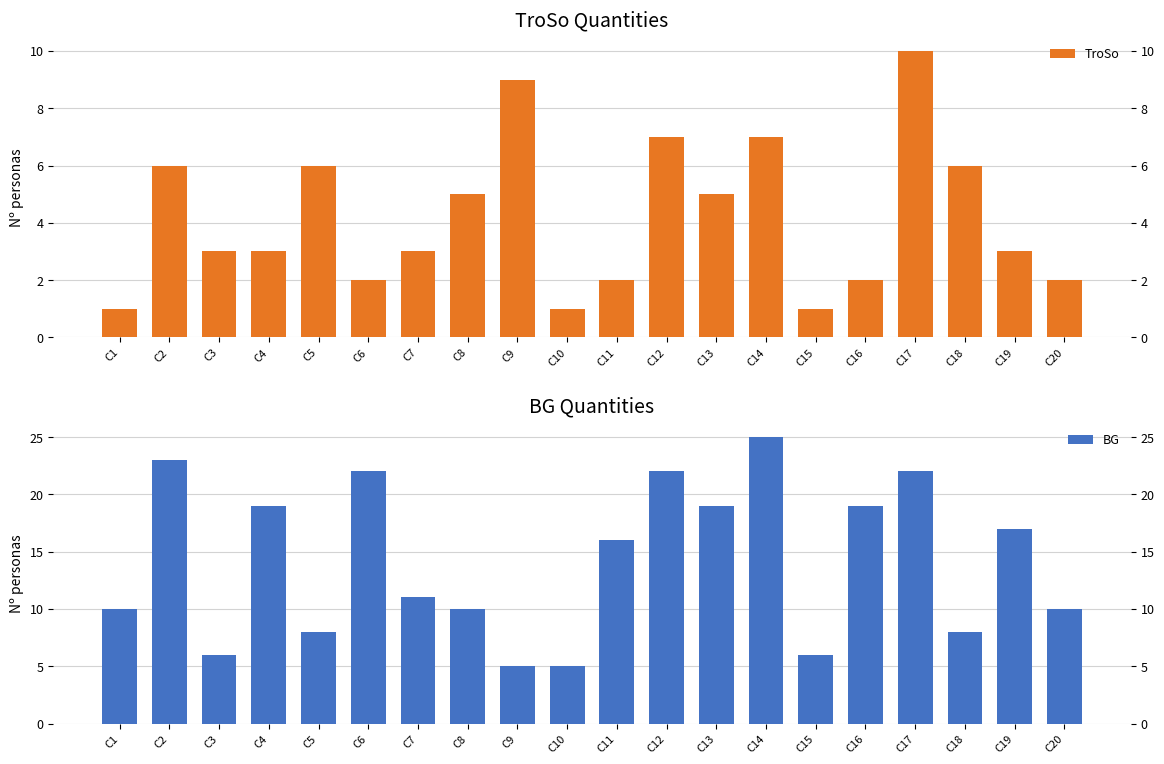

What value does the TroSo series have at C2?

6